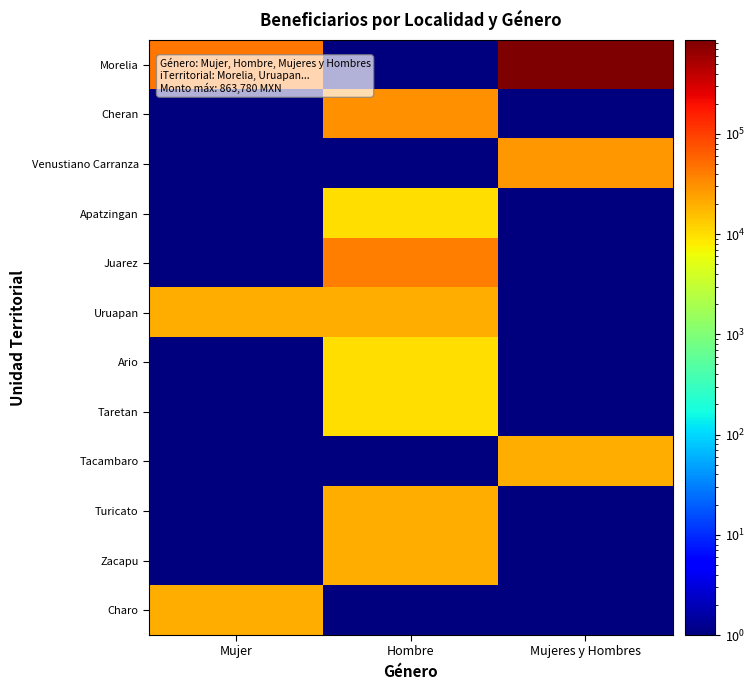

Reading left to right, extract all data points from this chart.

Morelia: Mujer=45000.0	Hombre=0.1	Mujeres y Hombres=863780.0
Cheran: Mujer=0.1	Hombre=30000.0	Mujeres y Hombres=0.1
Venustiano Carranza: Mujer=0.1	Hombre=0.1	Mujeres y Hombres=27500.0
Apatzingan: Mujer=0.1	Hombre=10000.0	Mujeres y Hombres=0.1
Juarez: Mujer=0.1	Hombre=40000.0	Mujeres y Hombres=0.1
Uruapan: Mujer=20000.0	Hombre=20000.0	Mujeres y Hombres=0.1
Ario: Mujer=0.1	Hombre=10000.0	Mujeres y Hombres=0.1
Taretan: Mujer=0.1	Hombre=10000.0	Mujeres y Hombres=0.1
Tacambaro: Mujer=0.1	Hombre=0.1	Mujeres y Hombres=20000.0
Turicato: Mujer=0.1	Hombre=20000.0	Mujeres y Hombres=0.1
Zacapu: Mujer=0.1	Hombre=20000.0	Mujeres y Hombres=0.1
Charo: Mujer=20000.0	Hombre=0.1	Mujeres y Hombres=0.1